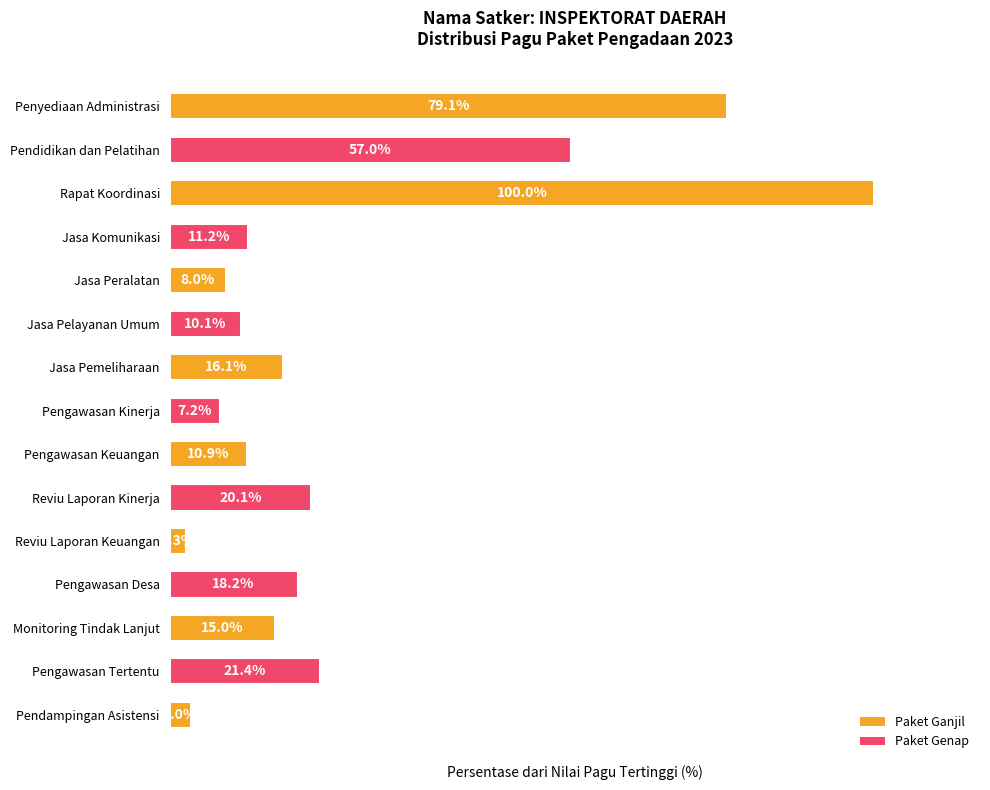

List the labels in order of value, largest first.

Rapat Koordinasi, Penyediaan Administrasi, Pendidikan dan Pelatihan, Pengawasan Tertentu, Reviu Laporan Kinerja, Pengawasan Desa, Jasa Pemeliharaan, Monitoring Tindak Lanjut, Jasa Komunikasi, Pengawasan Keuangan, Jasa Pelayanan Umum, Jasa Peralatan, Pengawasan Kinerja, Pendampingan Asistensi, Reviu Laporan Keuangan